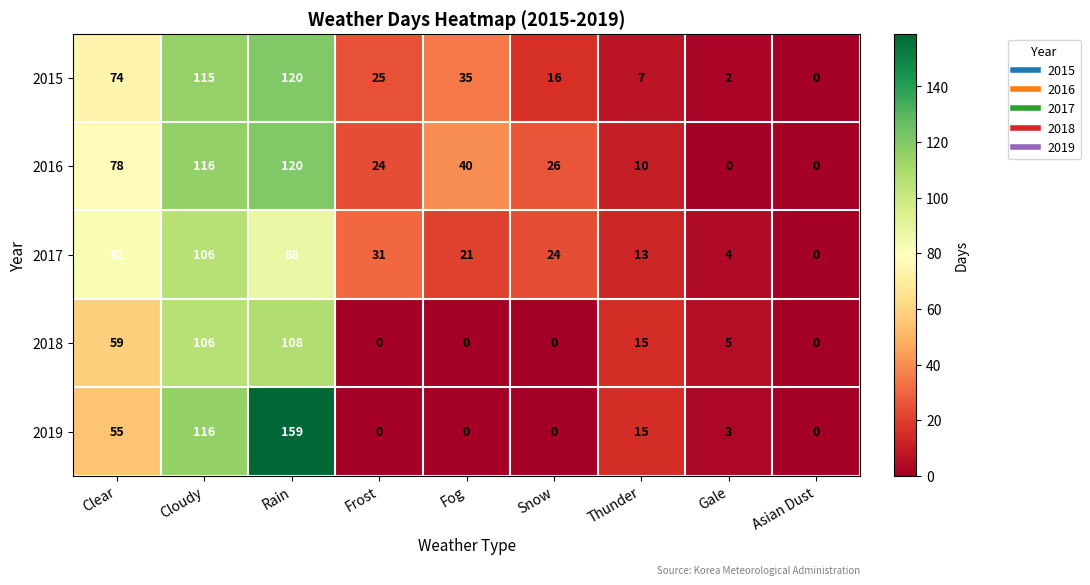

What is the total value across all series at Frost?

80